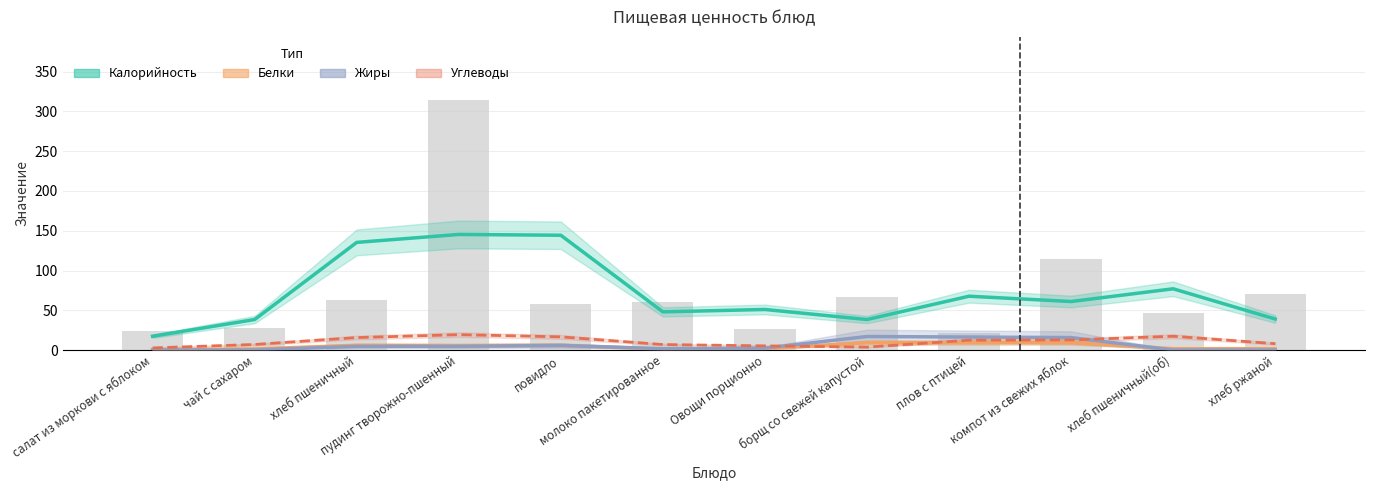

What is the difference between the Белки values at хлеб ржаной and салат из моркови с яблоком?

1.0